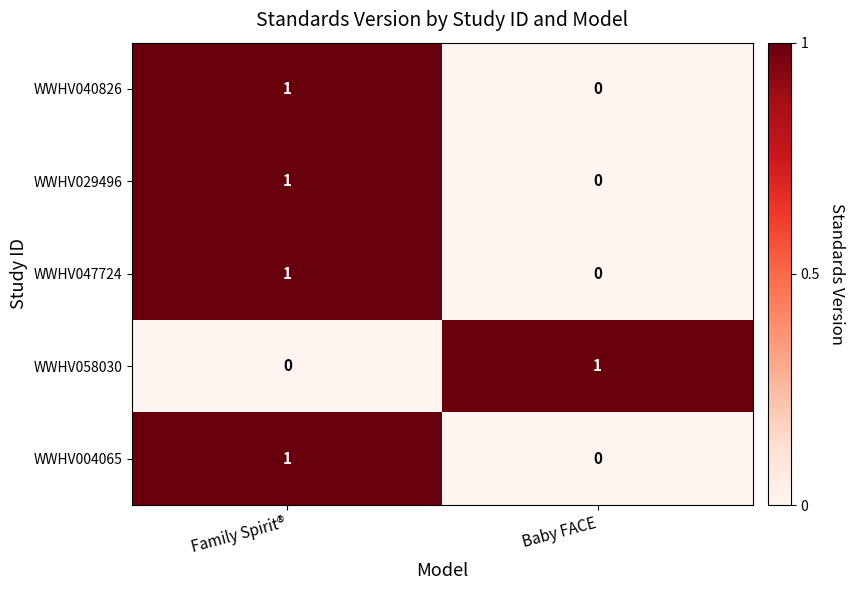

Is it true that WWHV058030 equals 0 at Family Spirit®?

True